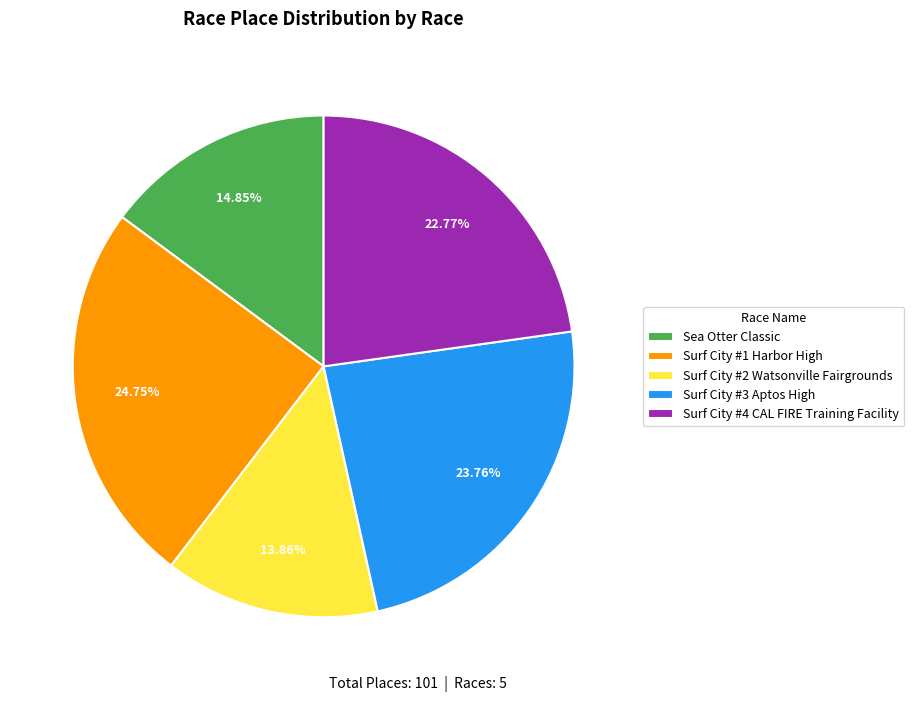

Which category has the biggest portion of the pie?

Surf City #1 Harbor High